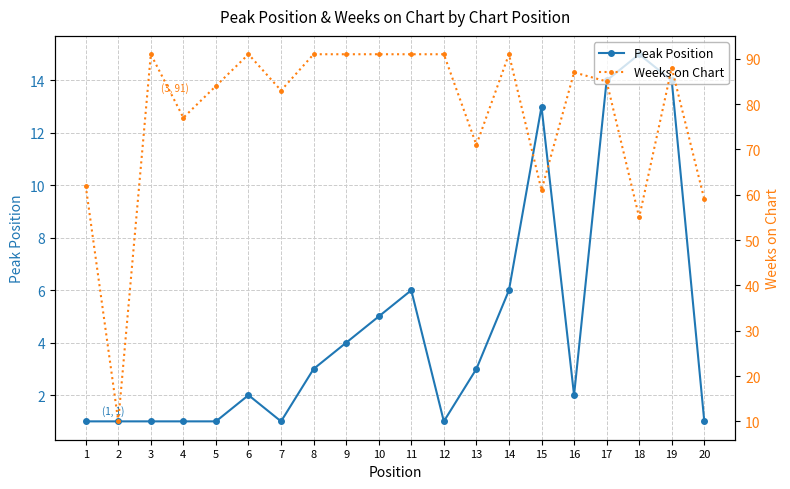

Reading left to right, transcribe all the data shown in this chart.

Peak Position: 1	1	1	1	1	2	1	3	4	5	6	1	3	6	13	2	14	15	14	1
Weeks on Chart: 62	10	91	77	84	91	83	91	91	91	91	91	71	91	61	87	85	55	88	59